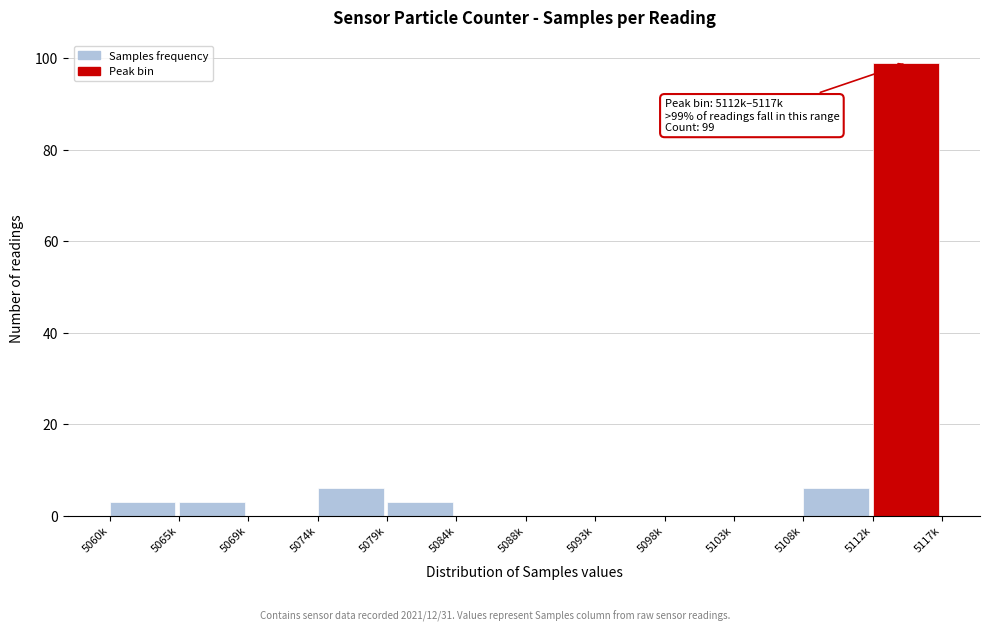

Reading left to right, list all the values displayed in this chart.

5060k=3	5065k=3	5069k=0	5074k=6	5079k=3	5084k=0	5088k=0	5093k=0	5098k=0	5103k=0	5108k=6	5112k=99